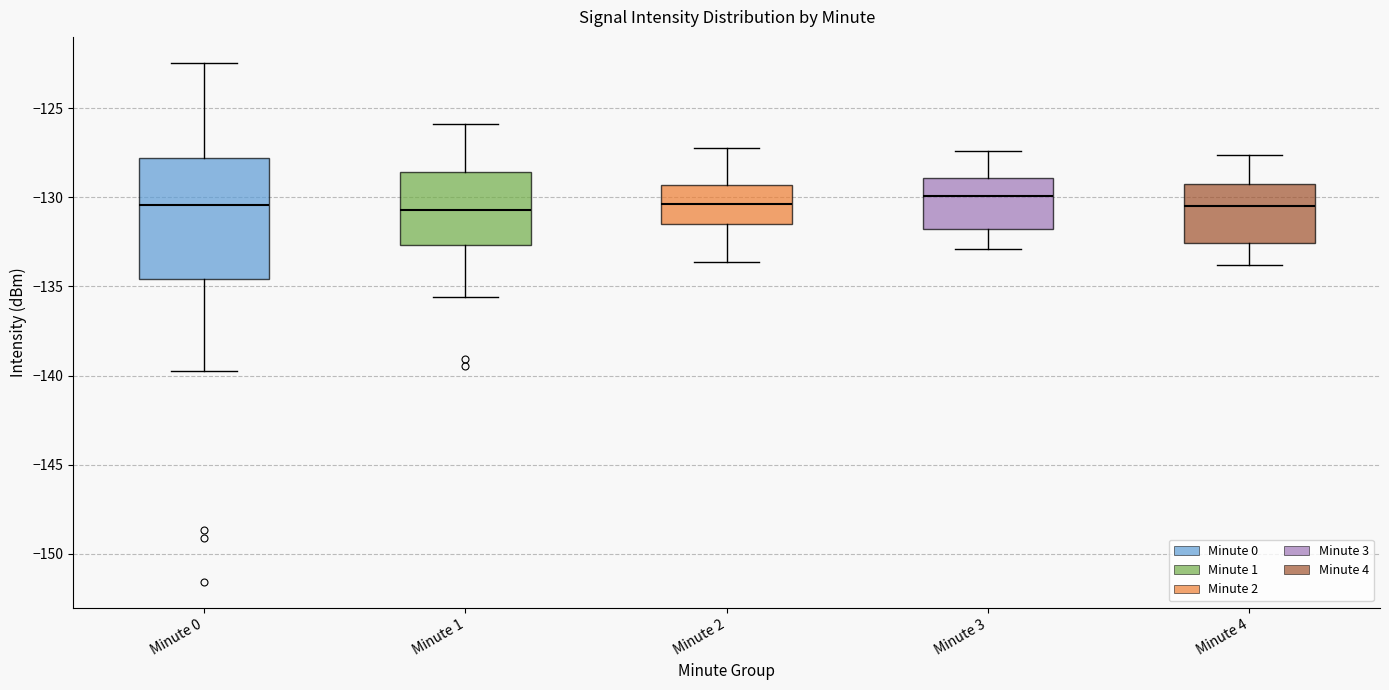

Reading left to right, read every box against the y-axis: the position of its median line, the range the box covers, and the ends of its whiskers. The values are not printed on the chart, so give them approximately, as read against the axis.

Minute 0: median -130.5, box -134.5 to -128.0, whiskers -140.0 to -122.5
Minute 1: median -130.5, box -132.5 to -128.5, whiskers -135.5 to -126.0
Minute 2: median -130.5, box -131.5 to -129.5, whiskers -133.5 to -127.0
Minute 3: median -130.0, box -131.5 to -129.0, whiskers -133.0 to -127.5
Minute 4: median -130.5, box -132.5 to -129.0, whiskers -134.0 to -127.5